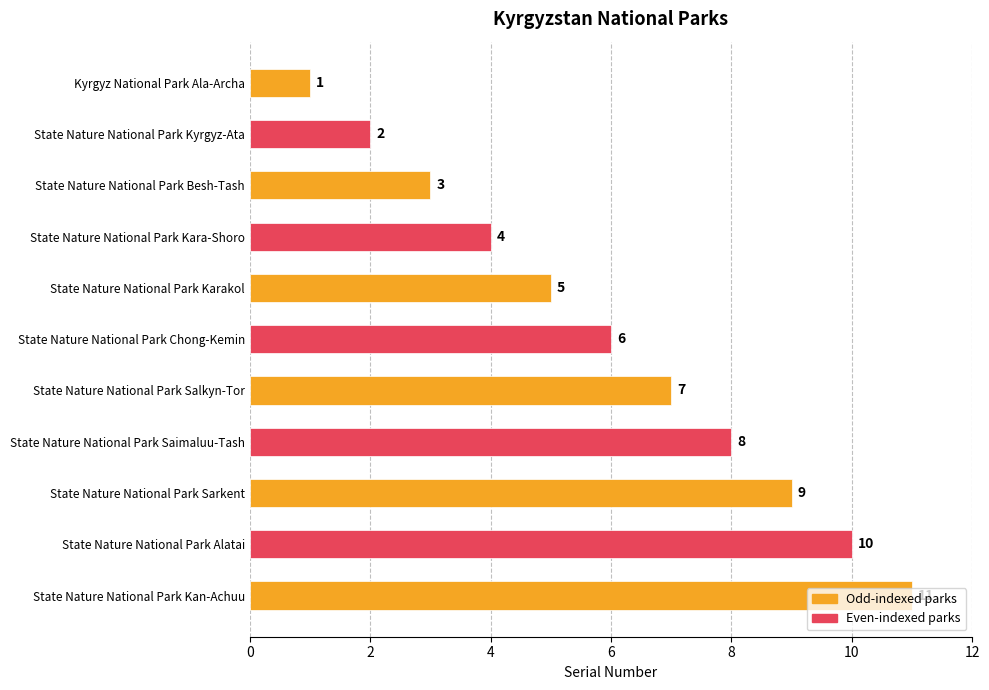

What position from the bottom is State Nature National Park Salkyn-Tor?

5